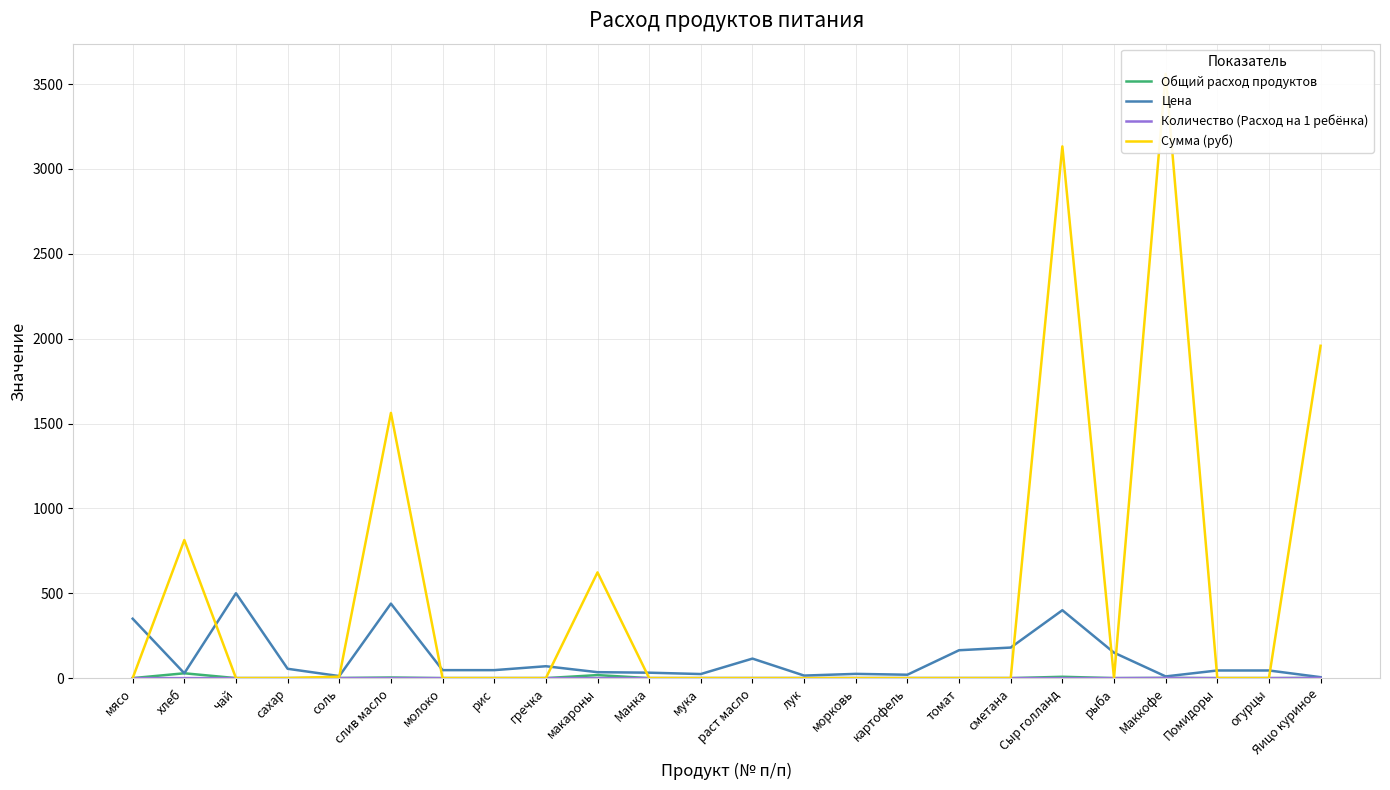

What are all the series names shown in the legend?

Общий расход продуктов, Цена, Количество (Расход на 1 ребёнка), Сумма (руб)